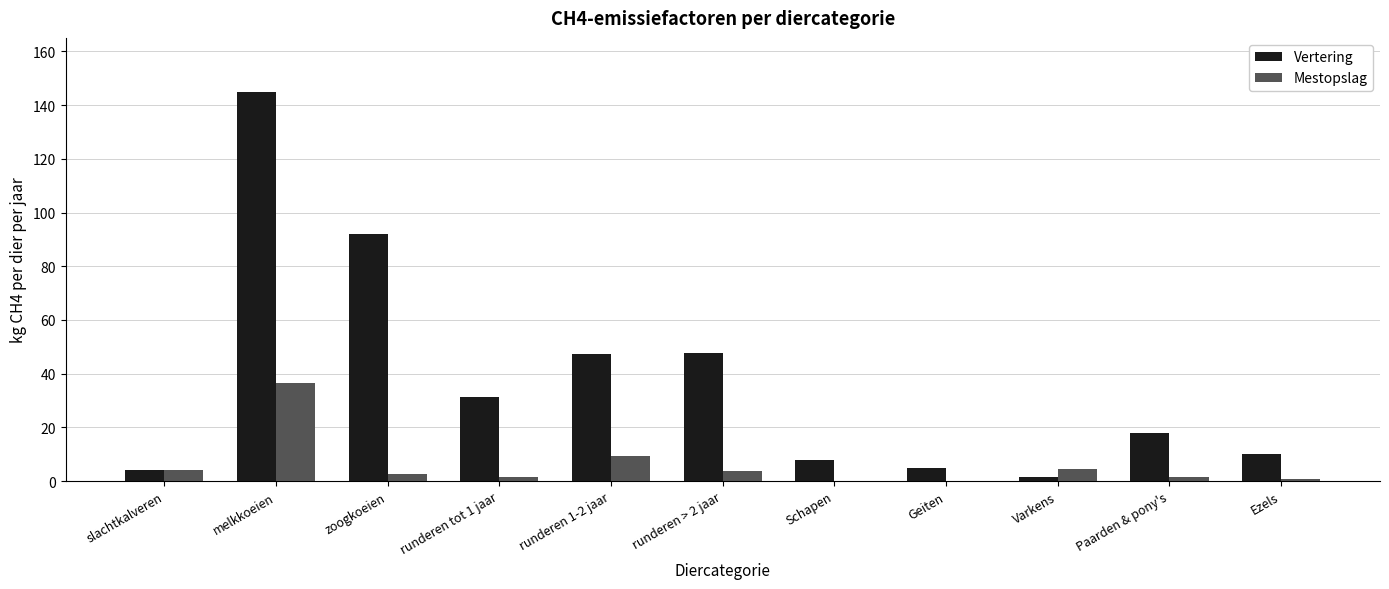

Which series changed the most between runderen 1-2 jaar and Paarden & pony's?

Vertering